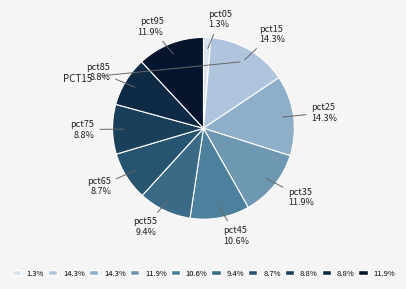

How many segments does this pie chart have?

10